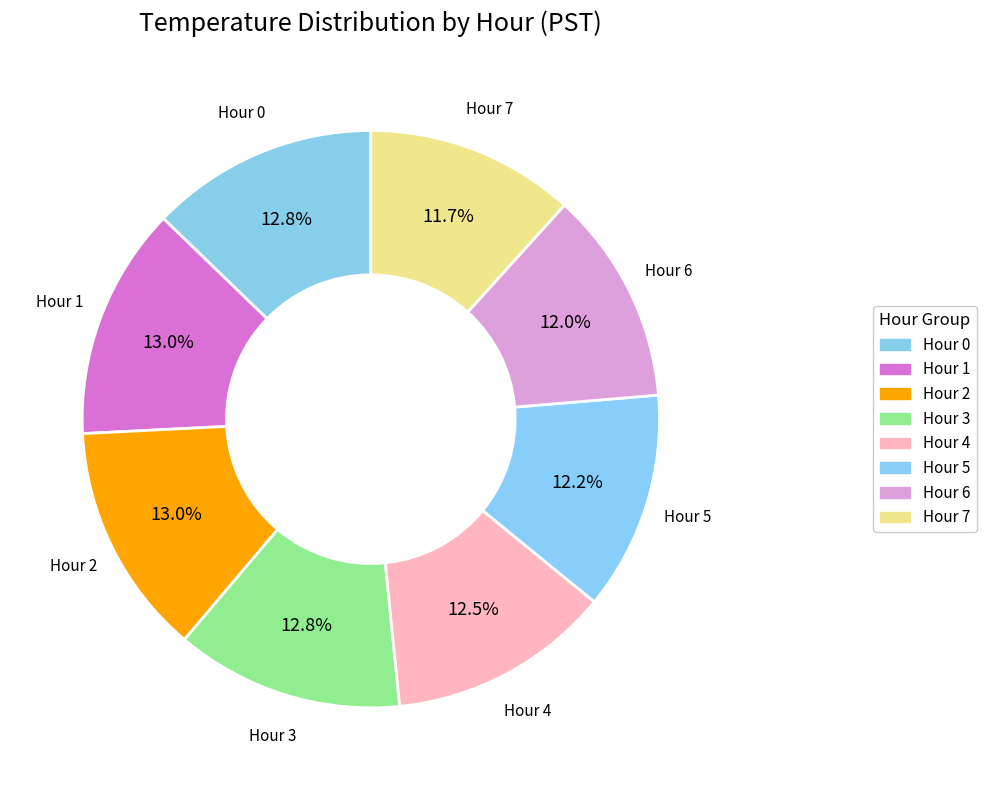

Rank the categories by value from highest to lowest.

Hour 1, Hour 2, Hour 0, Hour 3, Hour 4, Hour 5, Hour 6, Hour 7